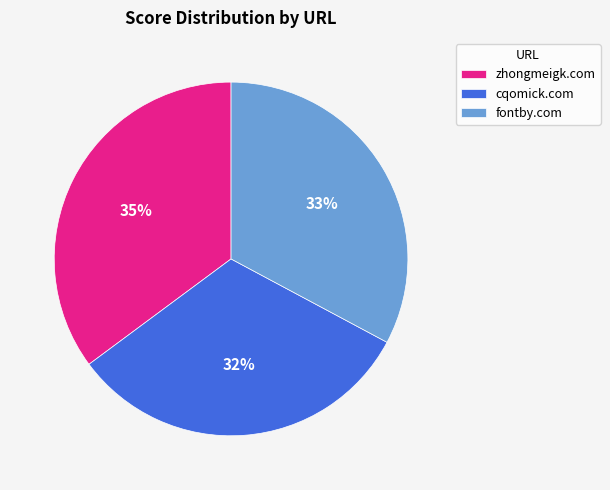

Which slice is the largest?

zhongmeigk.com